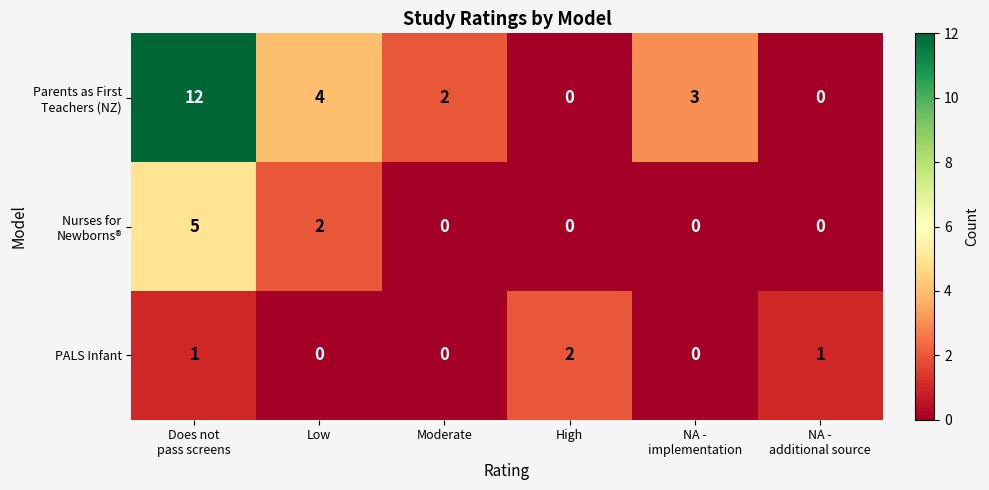

How many PALS Infant values are between 0 and 1?

5